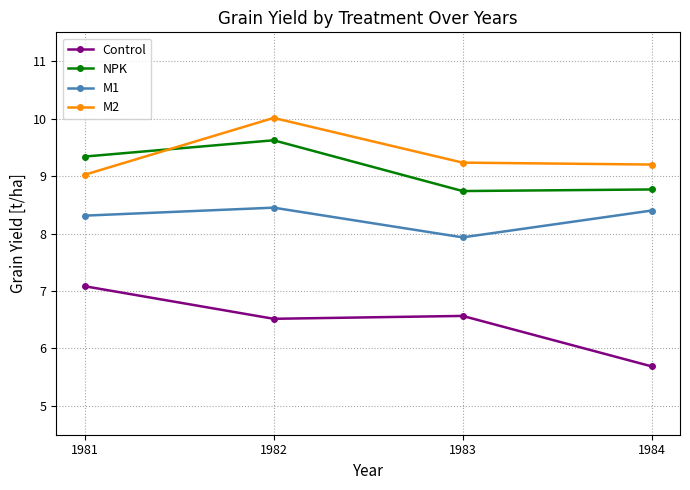

What is the difference between the second highest and minimum values in the Control series?

0.9